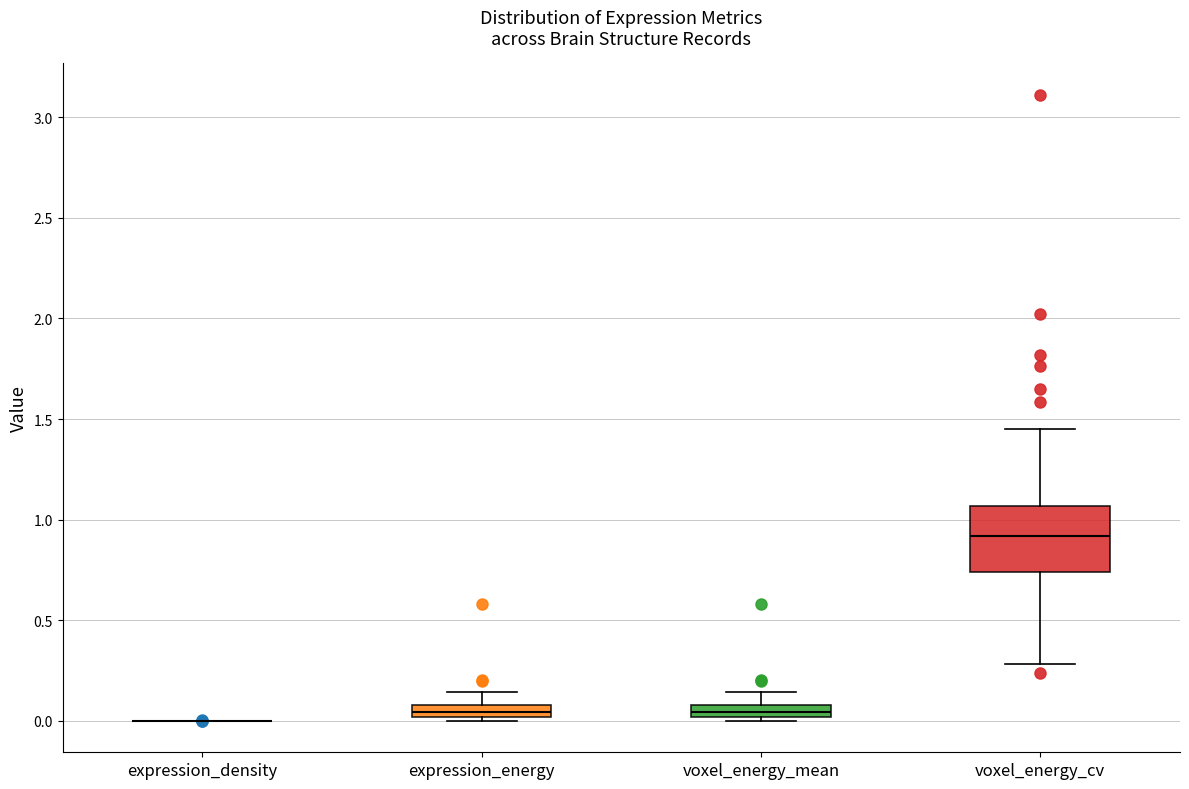

Where is the upper edge of the box for voxel_energy_mean on the y-axis? The values are not printed on the chart, so give them approximately, as read against the axis.

0.10